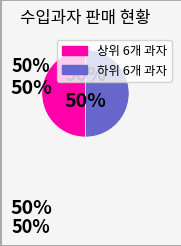

To the nearest percent, what is the average slice percentage?

50%